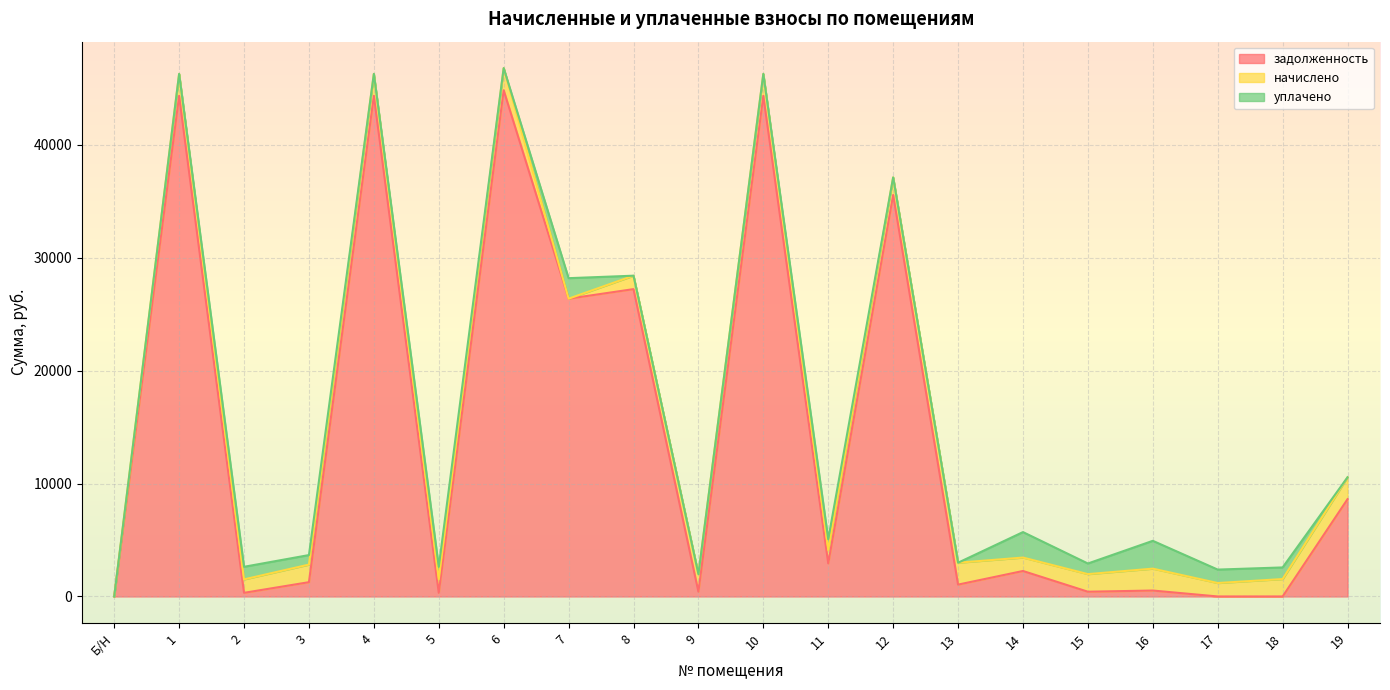

Which series has the largest range (max minus min)?

задолженность